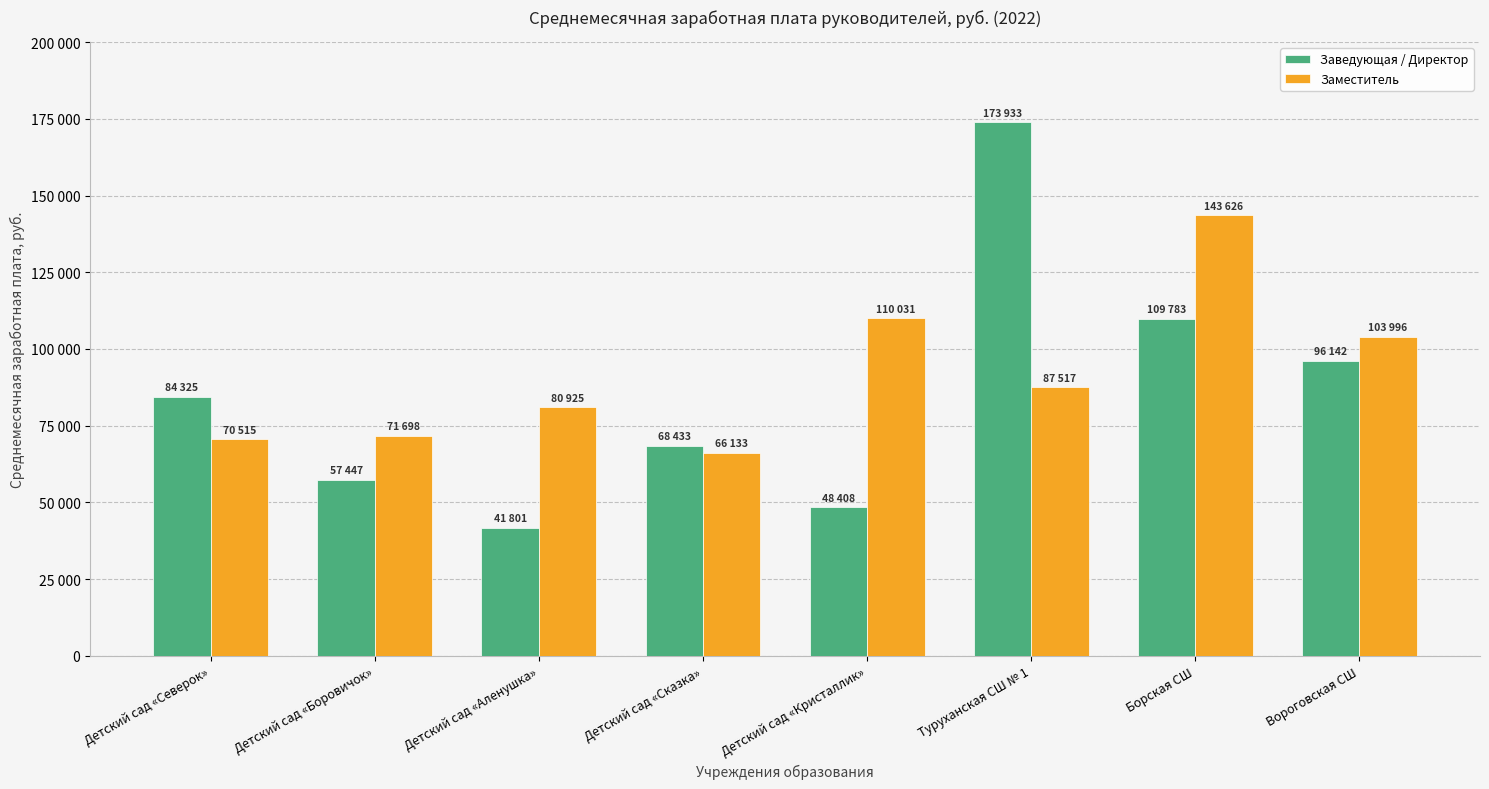

Does the chart contain stacked bars?

No